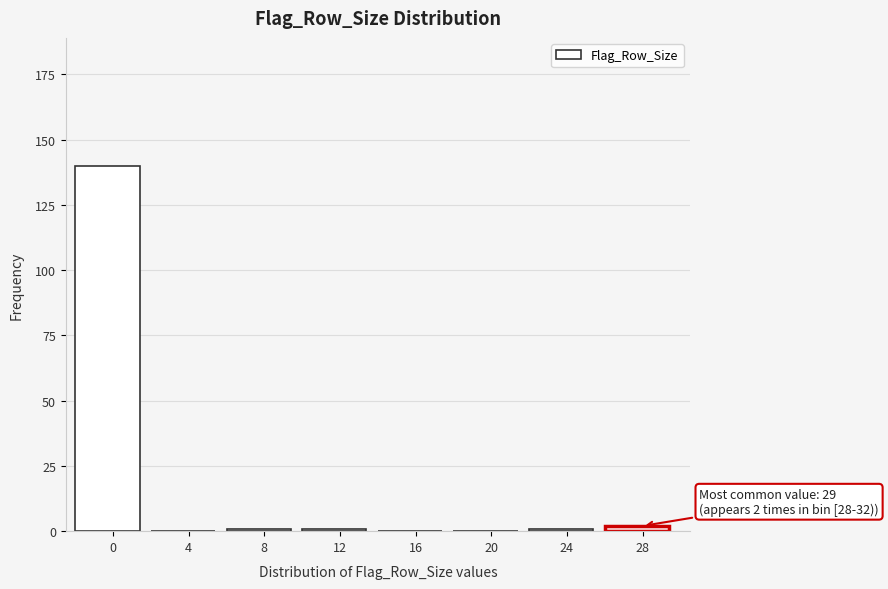

Reading left to right, list all the values displayed in this chart.

0=140	4=0	8=1	12=1	16=0	20=0	24=1	28=2